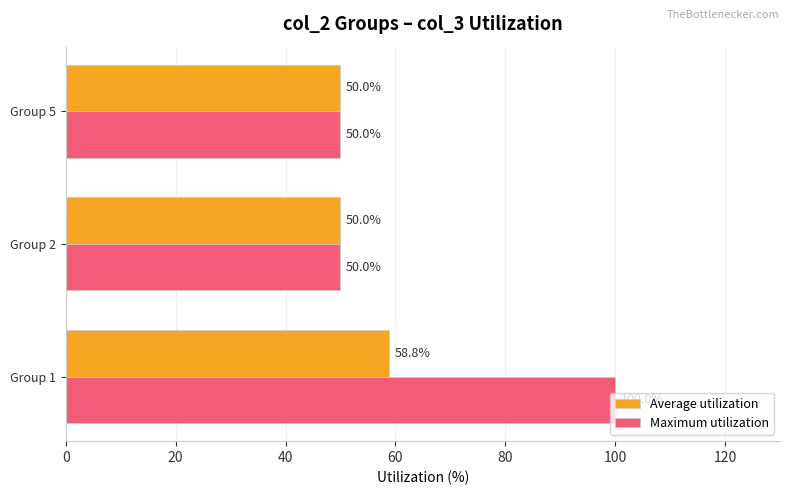

What is the smallest value displayed?

50.0